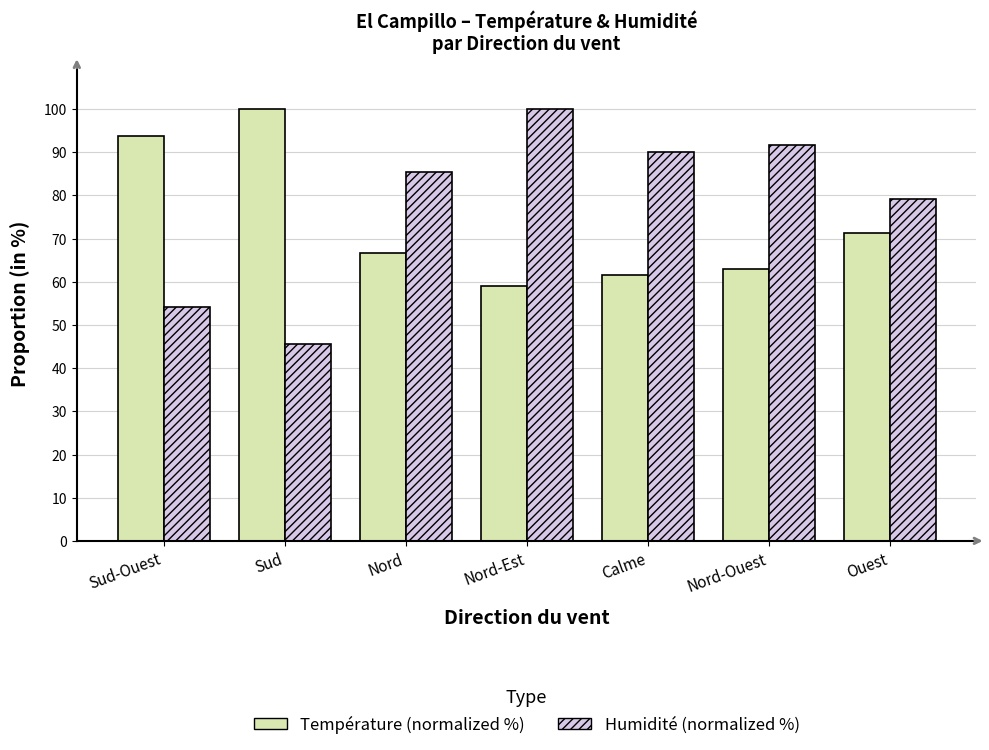

What is the difference between the maximum and minimum values in the Température (normalized %) series?

40.9